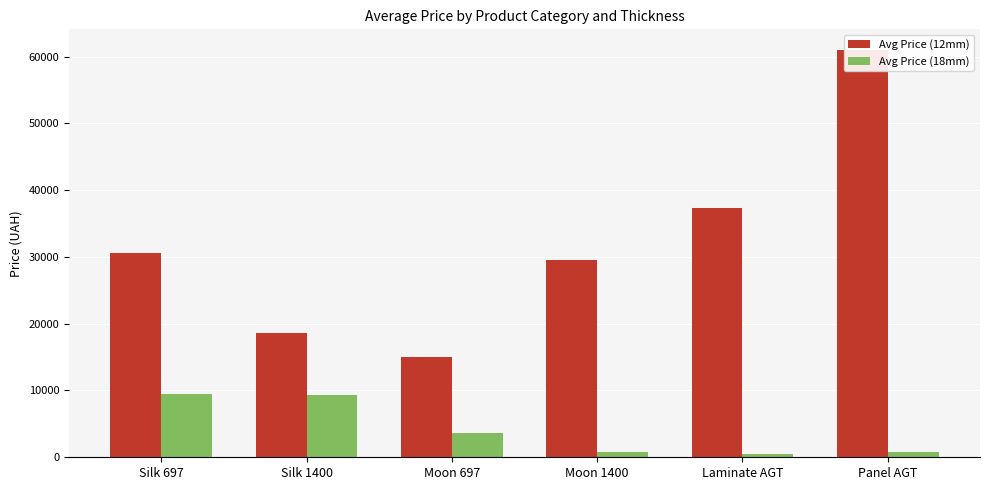

Which category has the lowest value in the Avg Price (12mm) series?

Moon 697